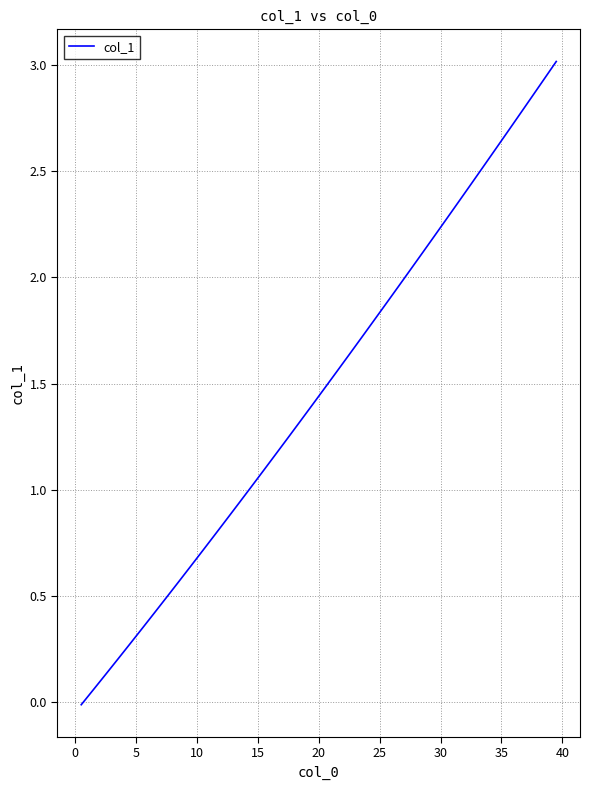

What is the greatest value displayed?

3.0